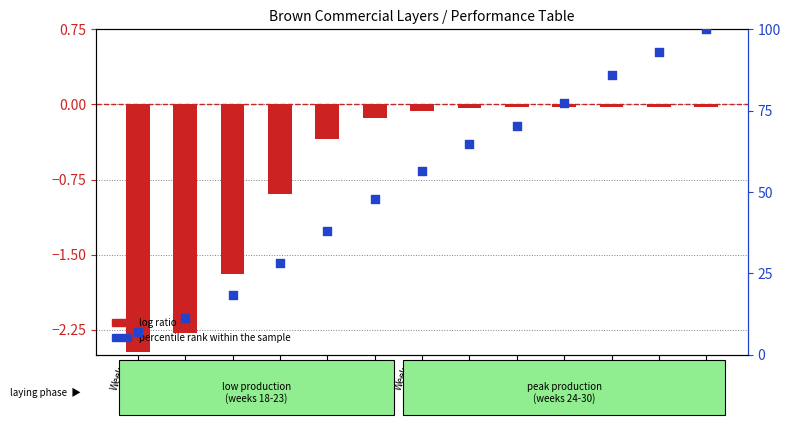

Which series reaches the minimum Y coordinate?

log ratio